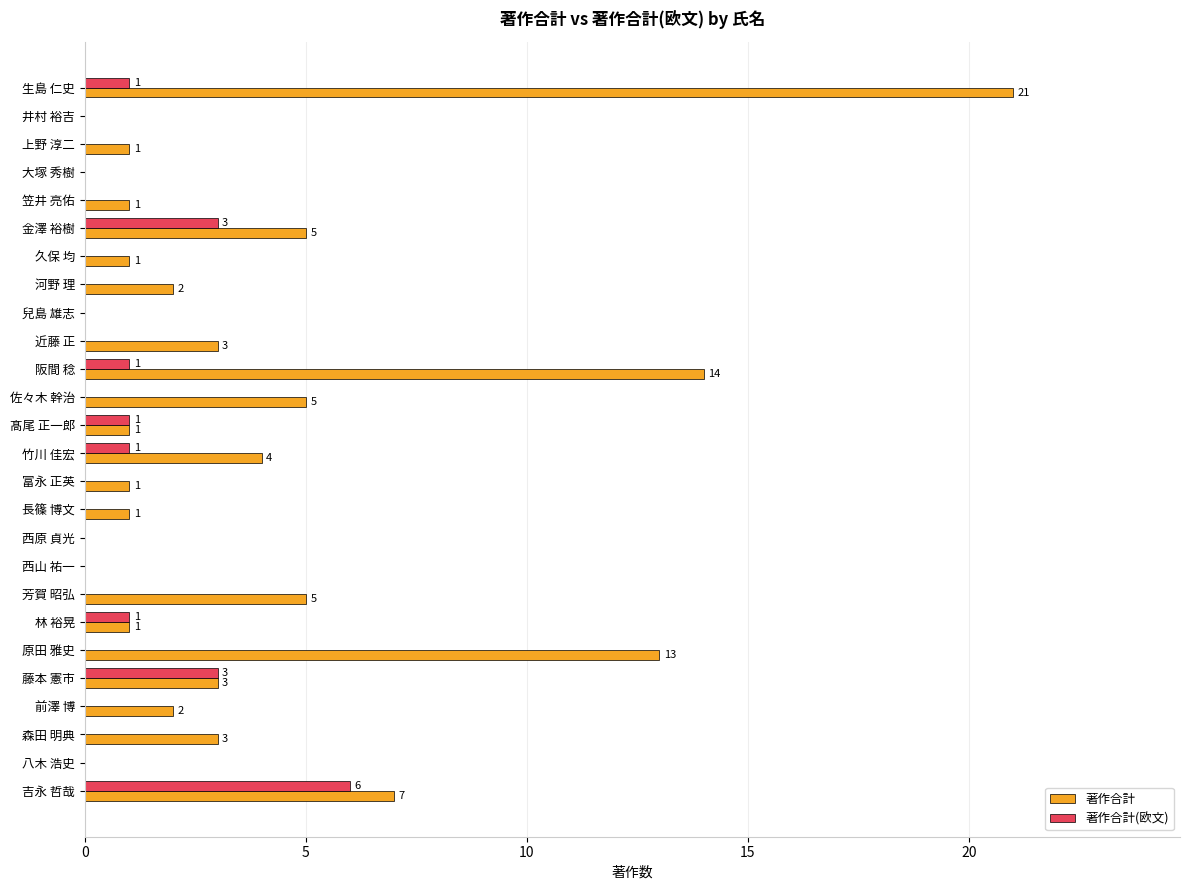

Is the value of 著作合計 at 近藤 正 greater than the value of 著作合計(欧文) at 上野 淳二?

Yes